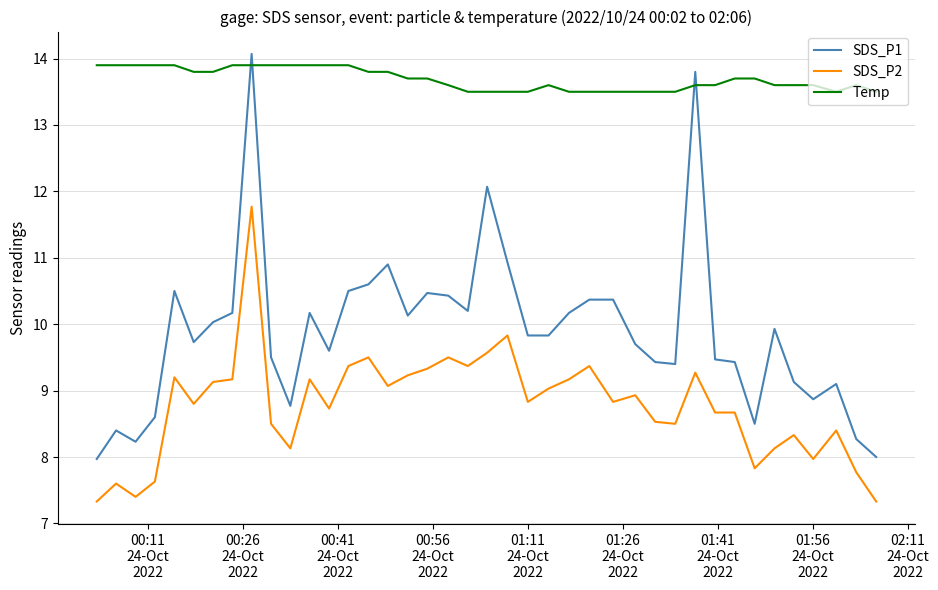

Which series has the largest total across all categories?

Temp